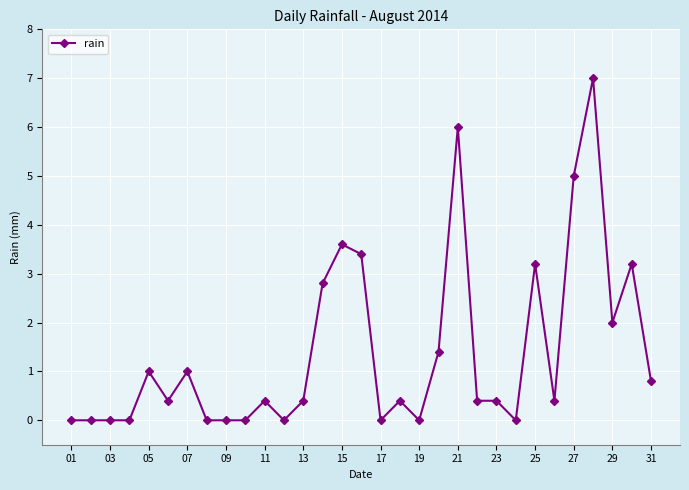

True or false: the data has more than 1 interior local peaks.

True